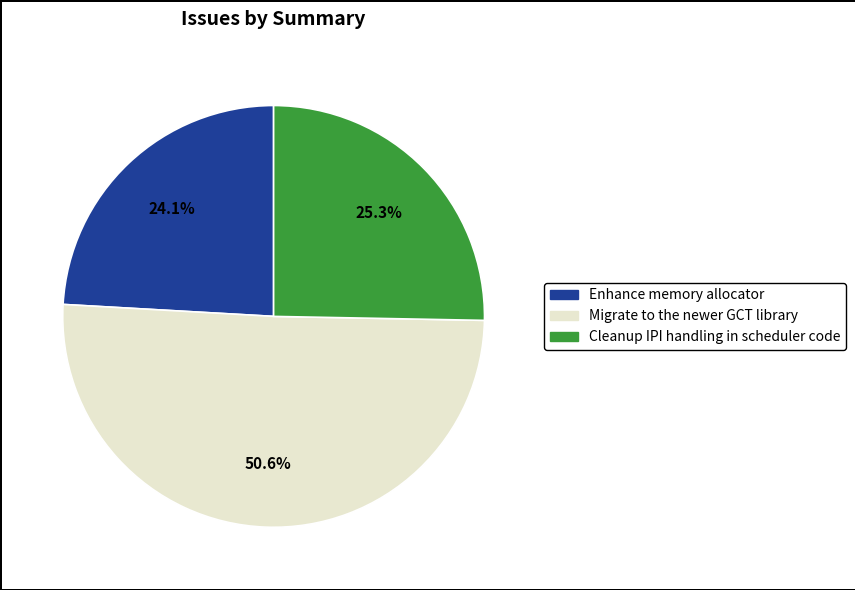

To the nearest percent, what percentage of the pie is Migrate to the newer GCT library?

51%